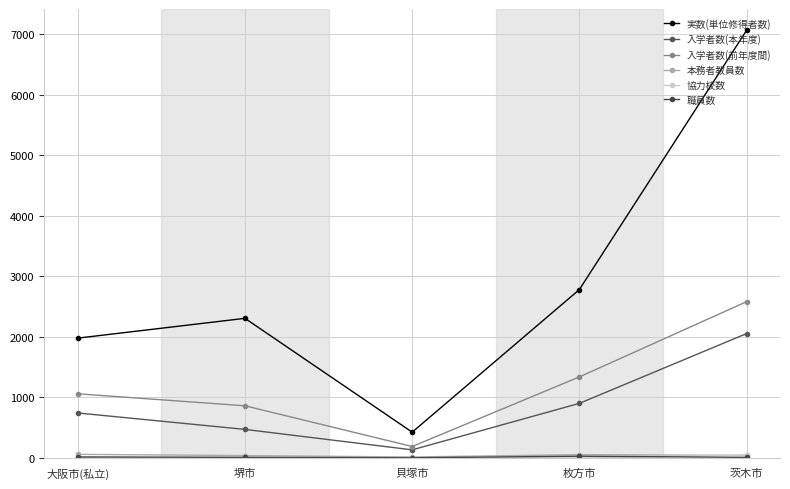

Where is the first local maximum for 実数(単位修得者数)?

堺市